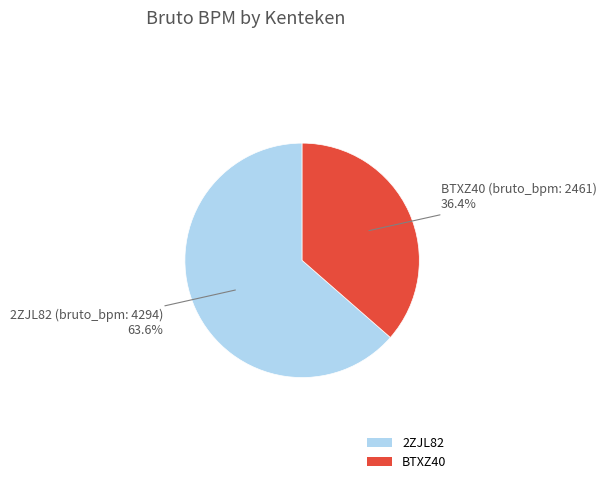

Which category has the biggest portion of the pie?

2ZJL82